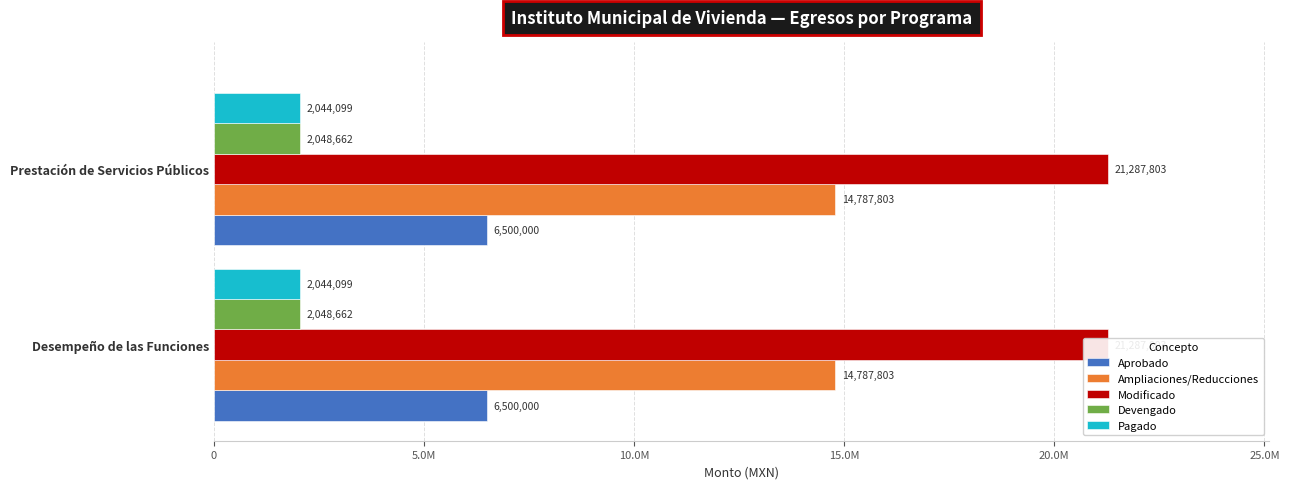

Are the bars grouped side by side (vs. stacked)?

Yes